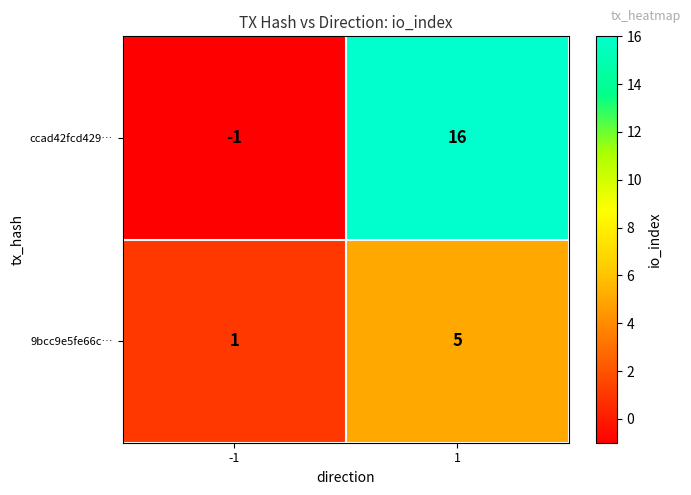

What is the approximate value of 9bcc9e5fe66c… at 1?

5